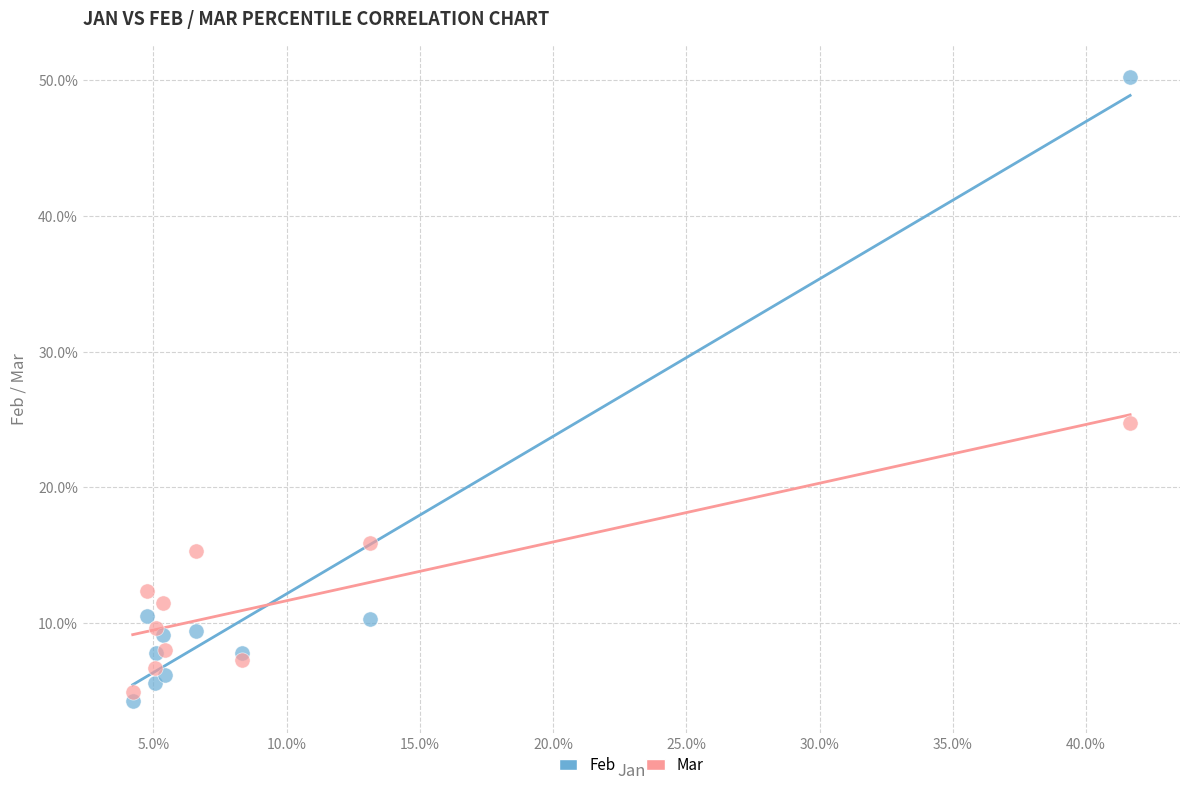

What are all the series names shown in the legend?

Feb, Mar